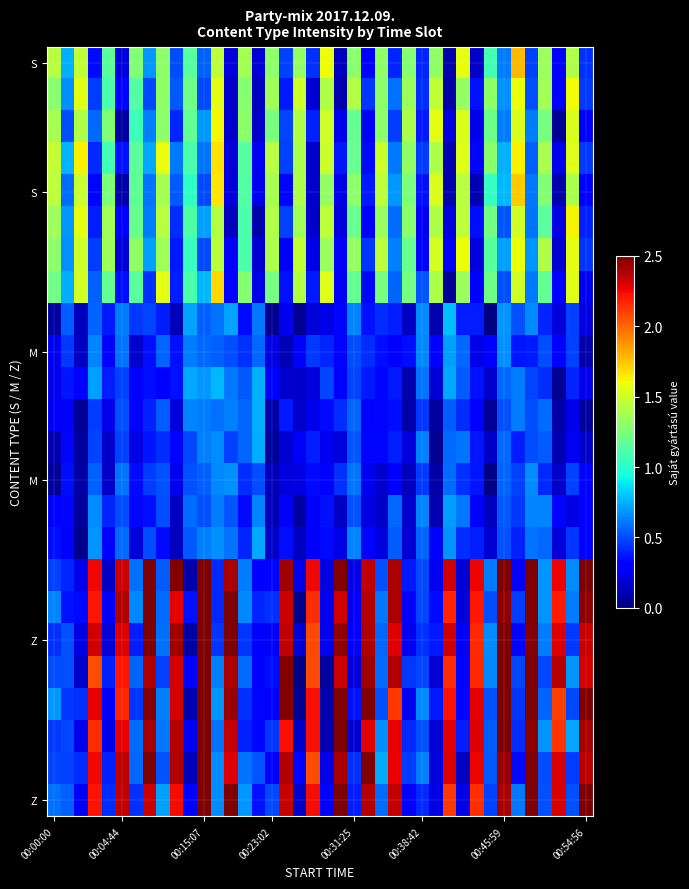

At how many categories does at least one series exceed 1?

37